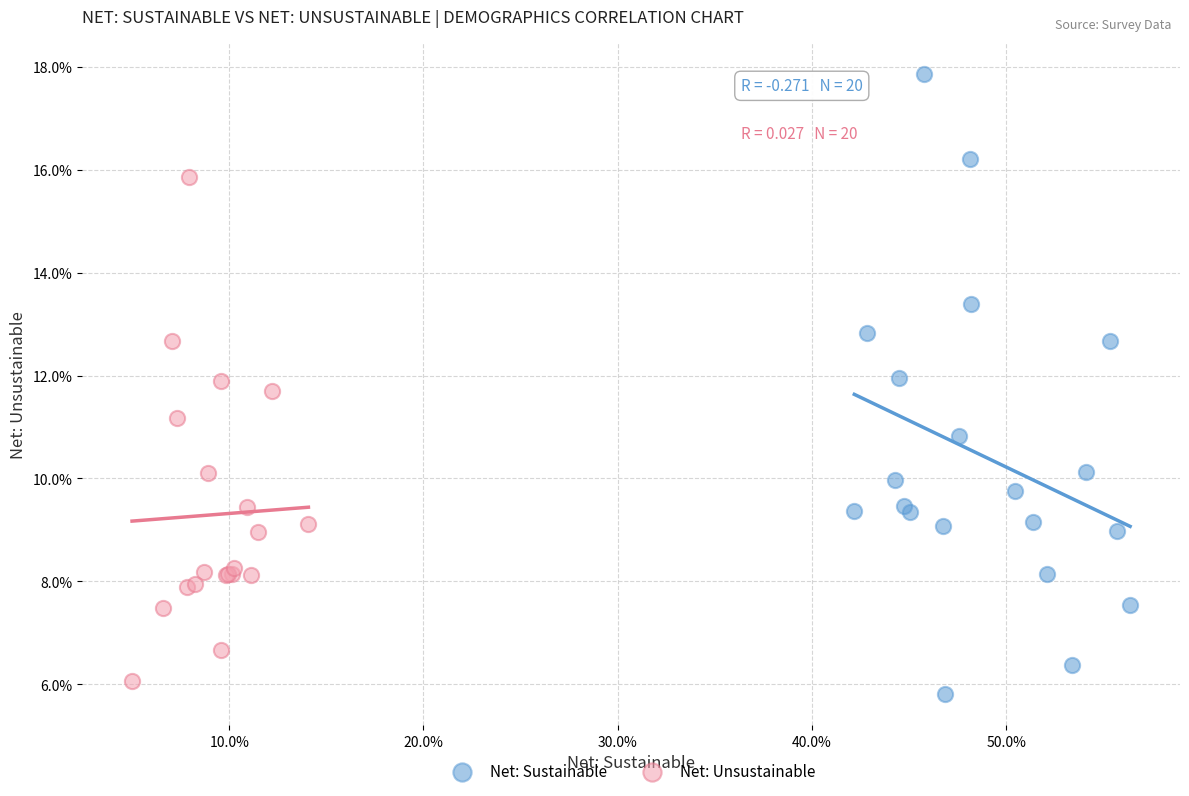

Which series has the widest spread of Y values?

Net: Sustainable